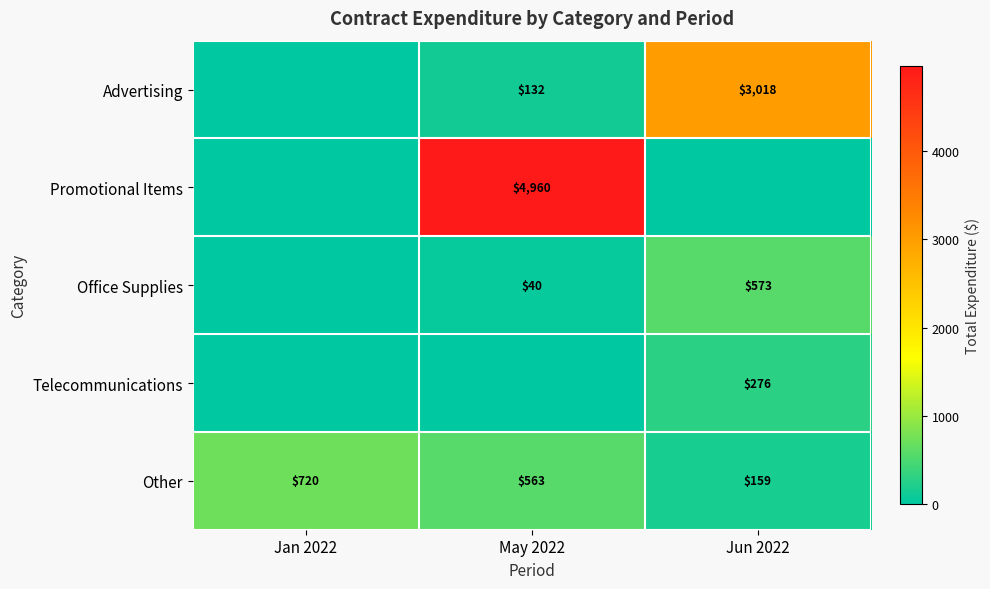

The Advertising series shows 3018 at Jun 2022. True or false?

True